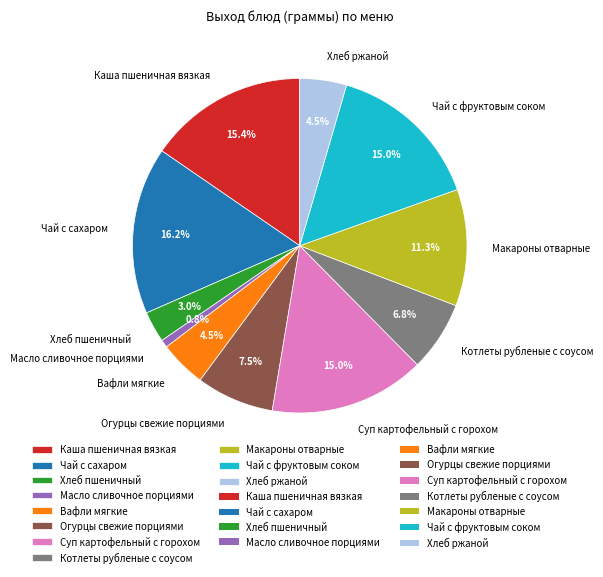

The Макароны отварные slice represents 1% of the pie. True or false?

False